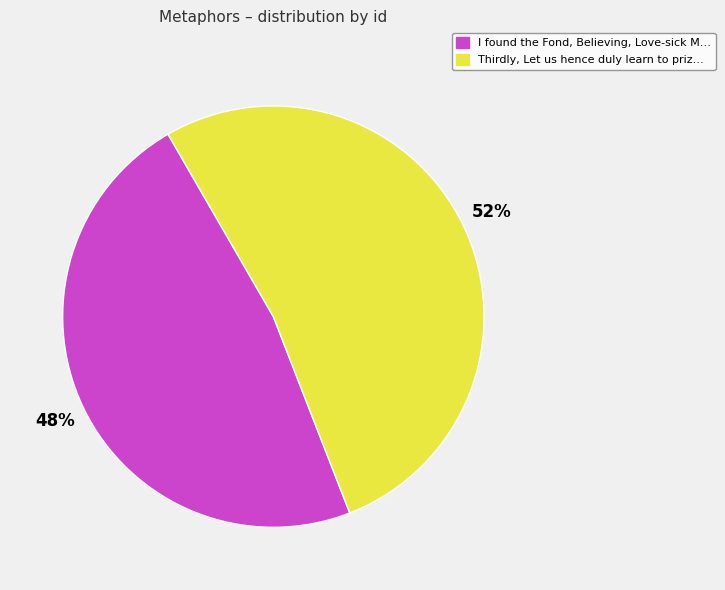

Is there any slice that represents more than half of the pie?

Yes